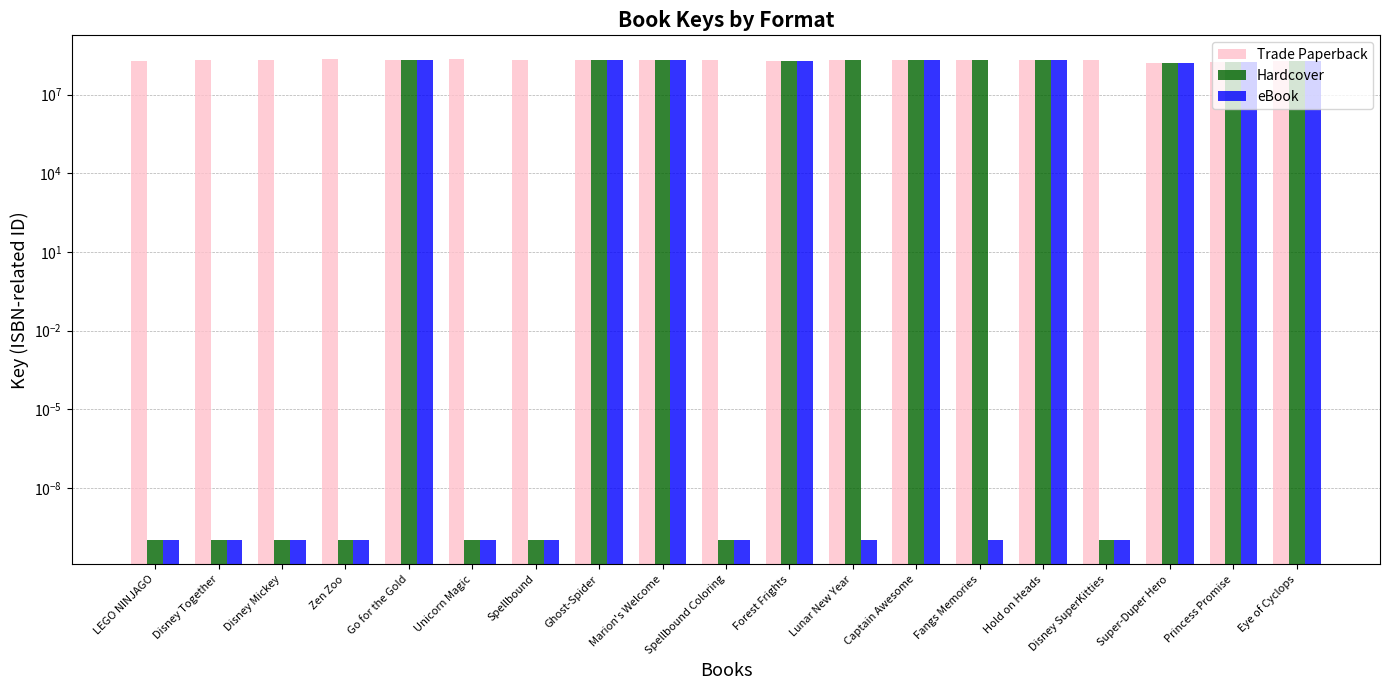

What is the difference between the maximum and second lowest values in the eBook series?

216187453.0